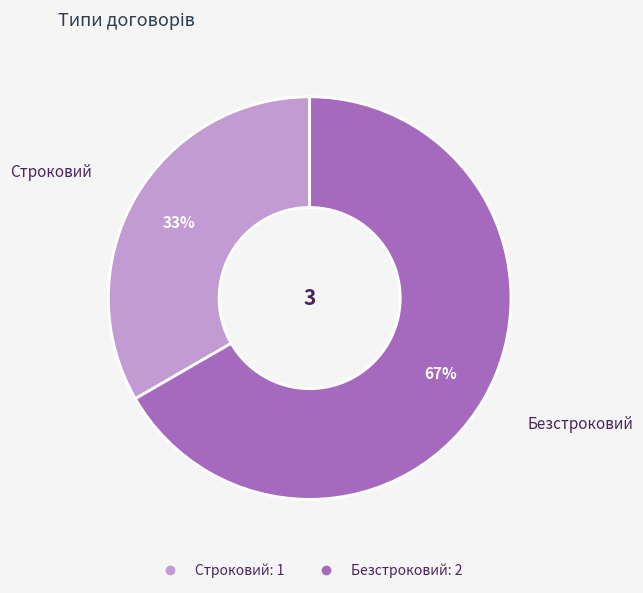

What percentage is the Безстроковий slice, to the nearest percent?

67%